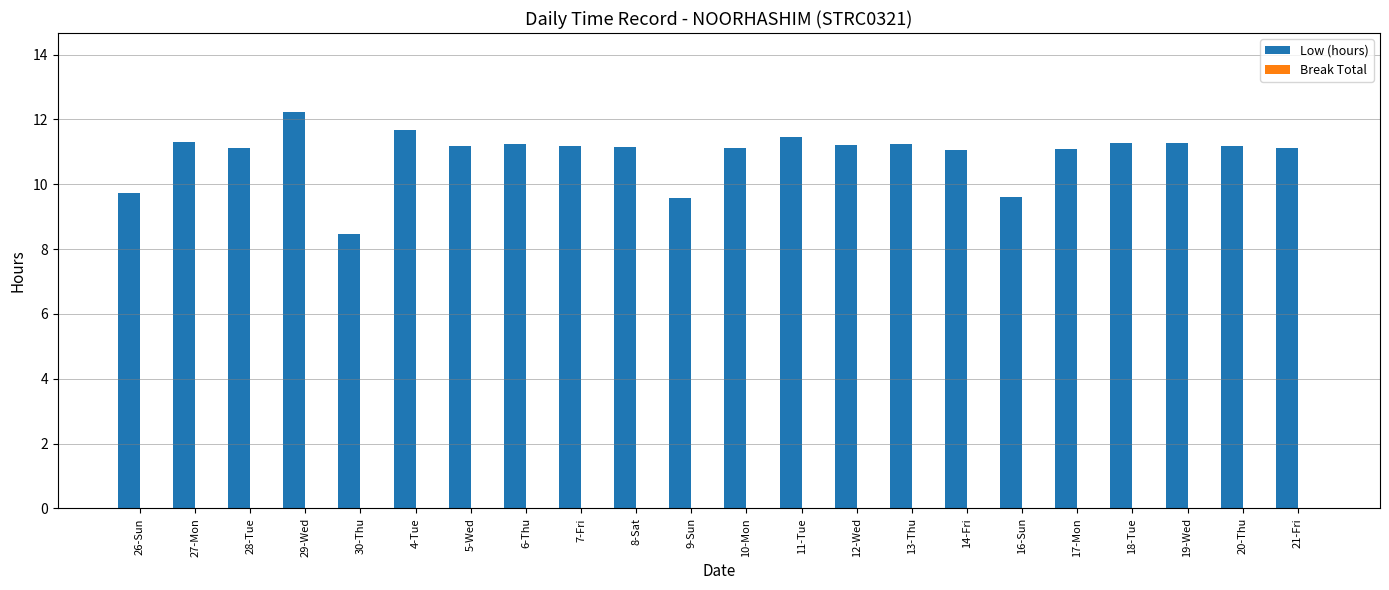

What is the label of the 15th bar from the right?

6-Thu